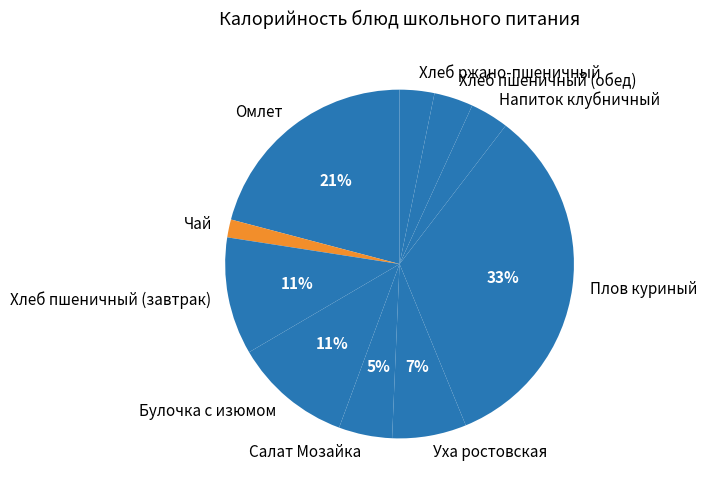

To the nearest percent, what is the combined percentage of Омлет and Хлеб пшеничный (обед)?

25%